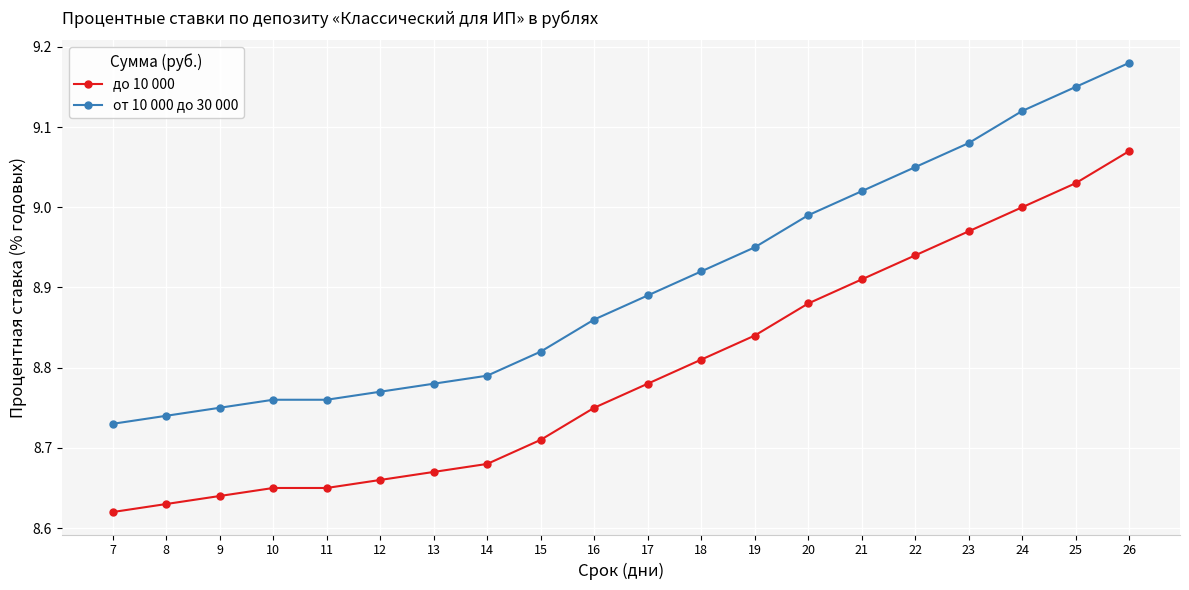

What is the sum of the до 10 000 values at 16 and 13?

17.4